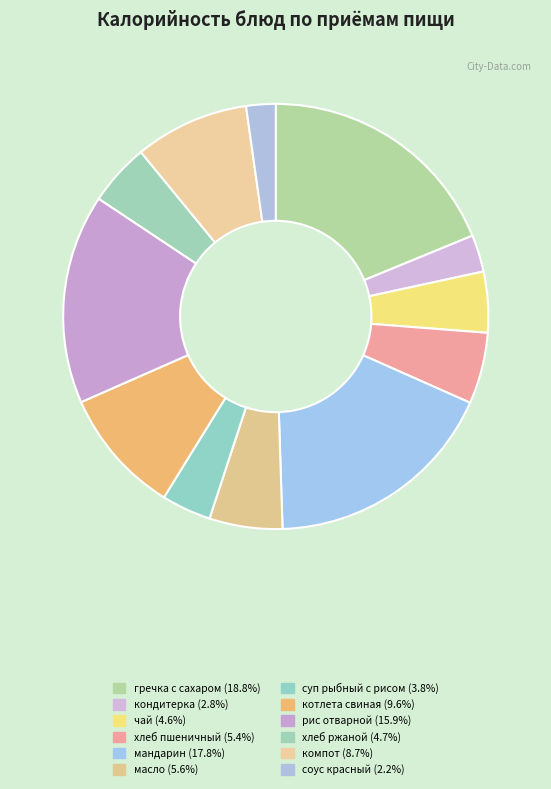

Does any single category account for the majority?

No